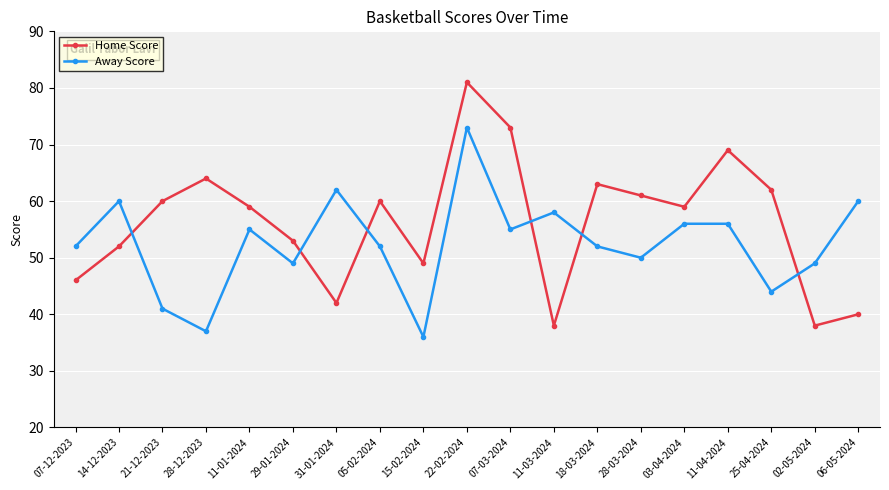

What is the total value across all series at 14-12-2023?

112